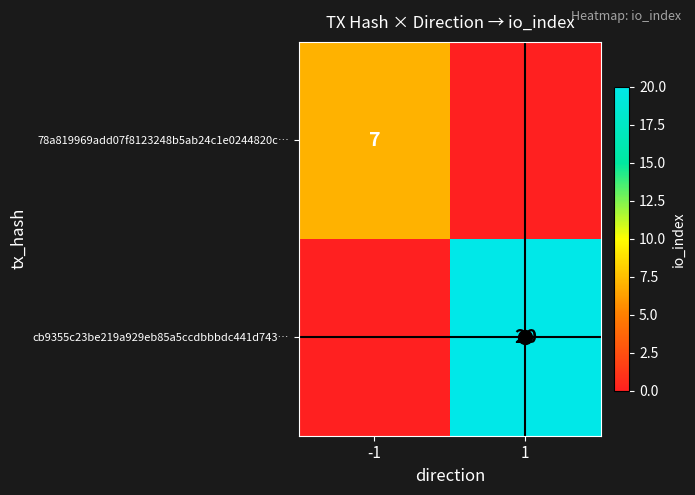

Which label corresponds to the smallest value in the chart?

1